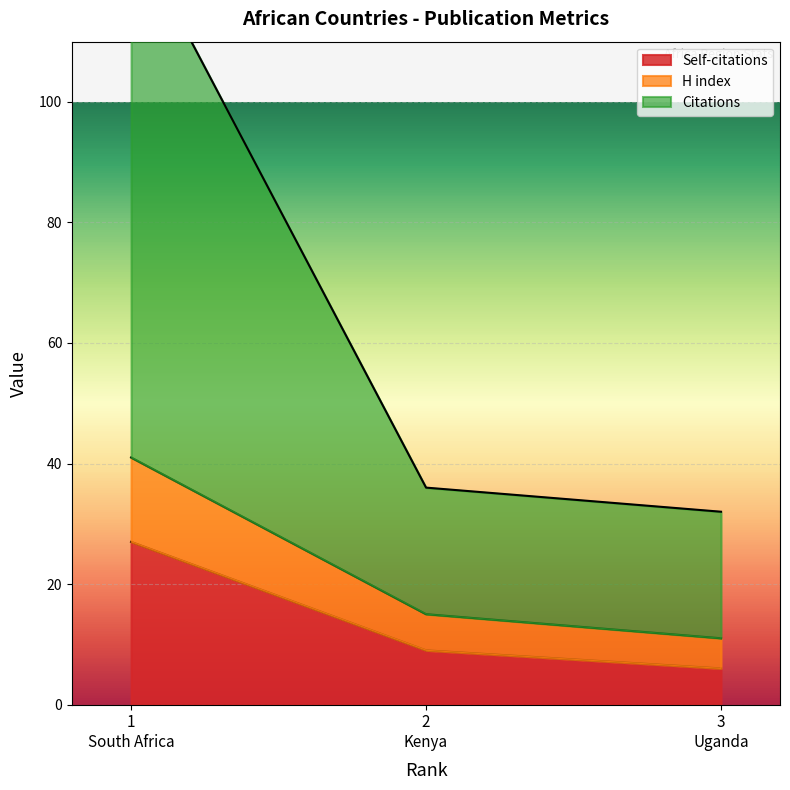

What is the lowest value of the Self-citations series?

6